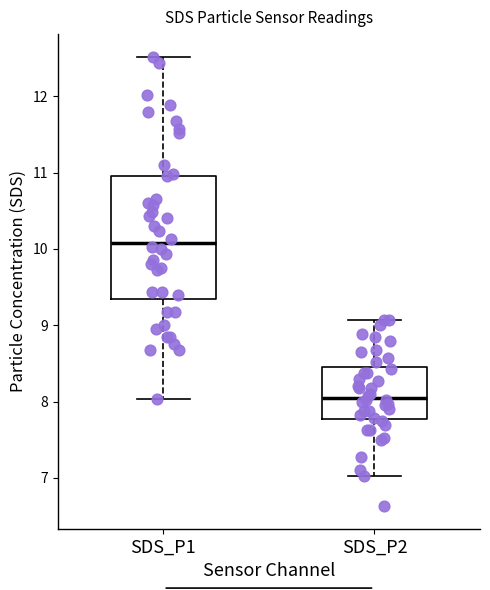

Reading left to right, read every box against the y-axis: the position of its median line, the range the box covers, and the ends of its whiskers. The values are not printed on the chart, so give them approximately, as read against the axis.

SDS_P1: median 10.1, box 9.3 to 11.0, whiskers 8.0 to 12.5
SDS_P2: median 8.0, box 7.8 to 8.5, whiskers 7.0 to 9.1